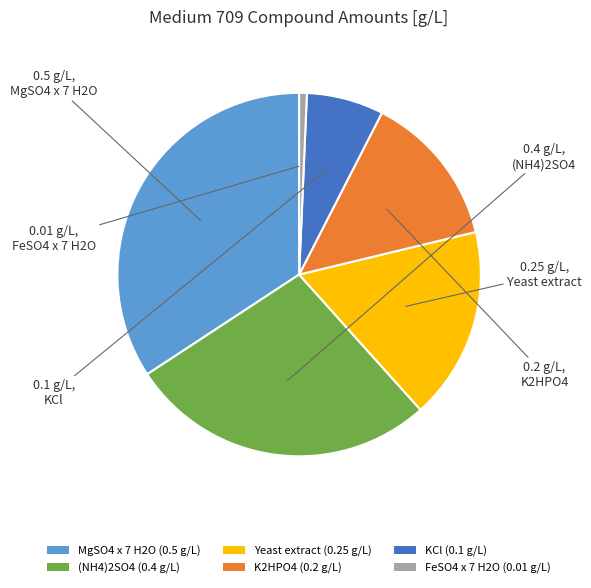

True or false: Yeast extract accounts for 23% of the total.

False